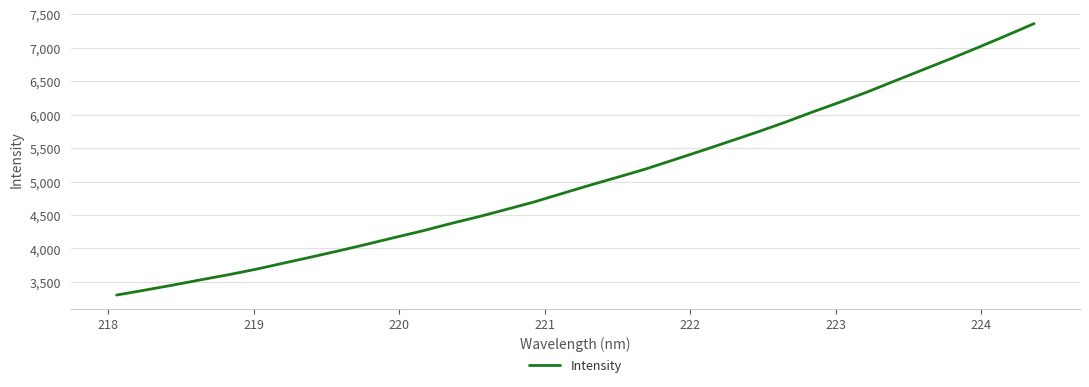

What is the smallest value displayed?

3304.5